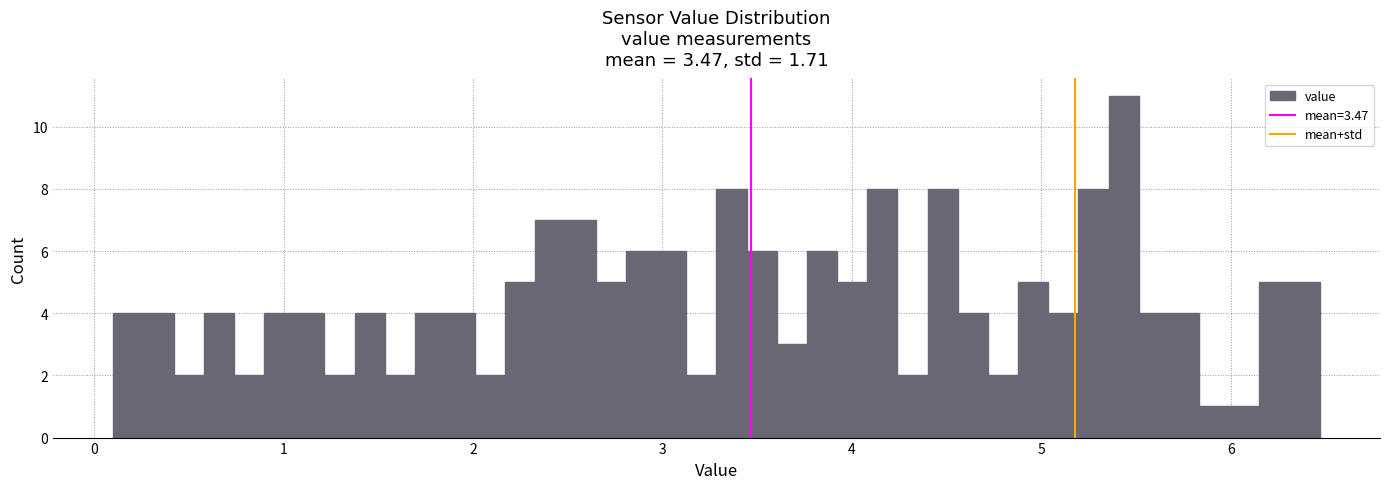

Around what value on the x-axis is the tallest bar? Give the approximate position of its centre, as read against the axis.

5.4